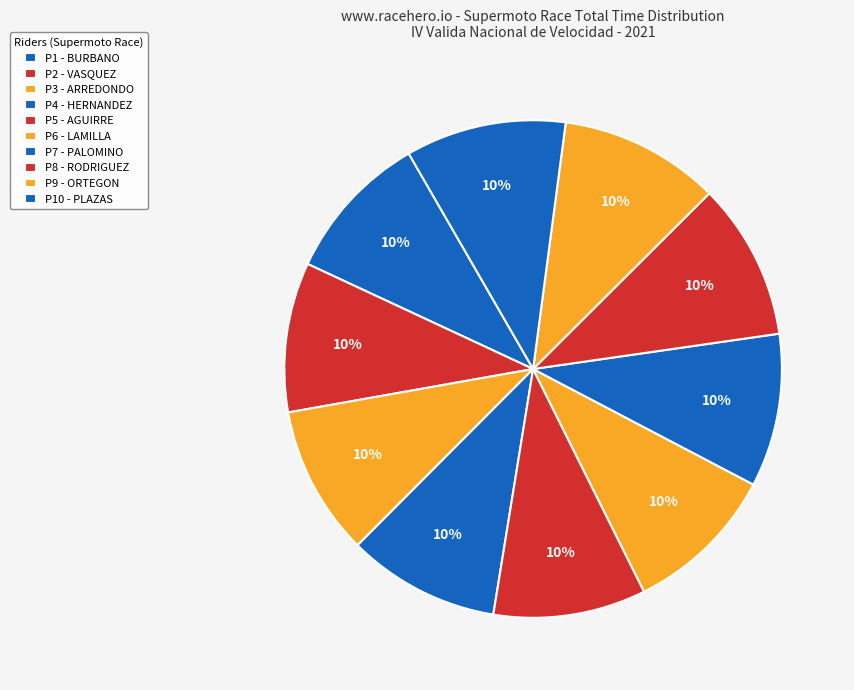

Count the number of slices in the pie.

10